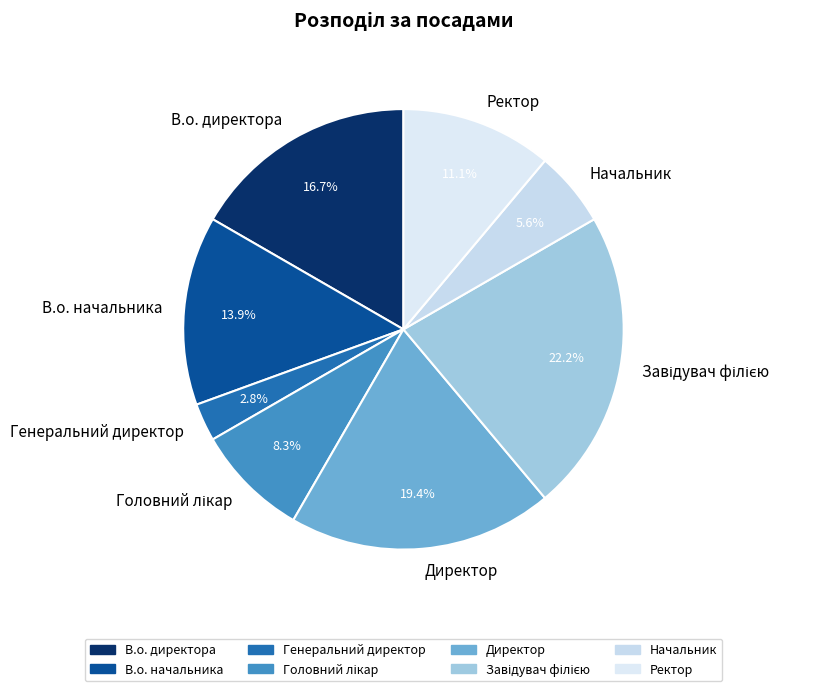

Which slice is the smallest?

Генеральний директор